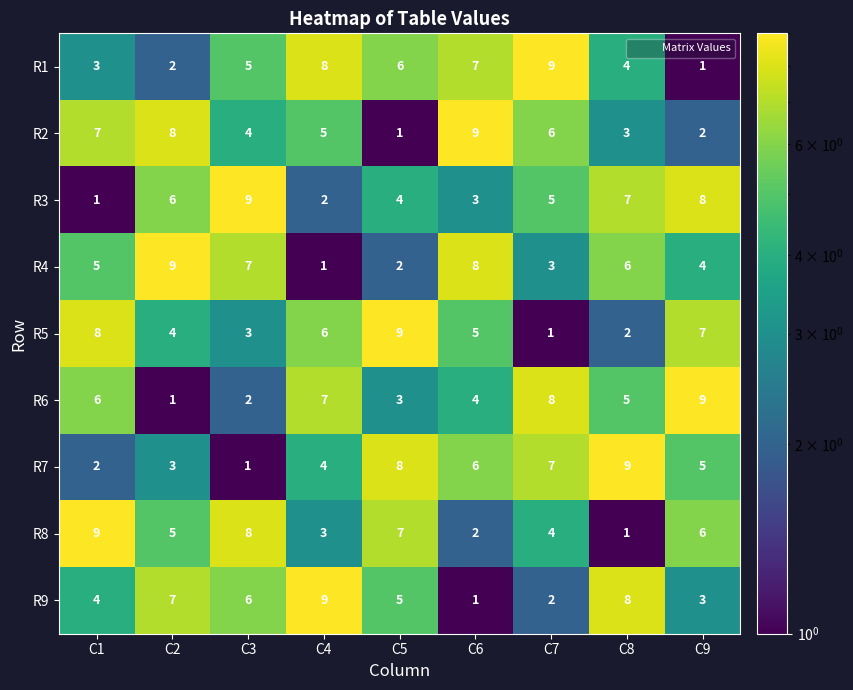

Rank the categories by R2 value from highest to lowest.

C6, C2, C1, C7, C4, C3, C8, C9, C5